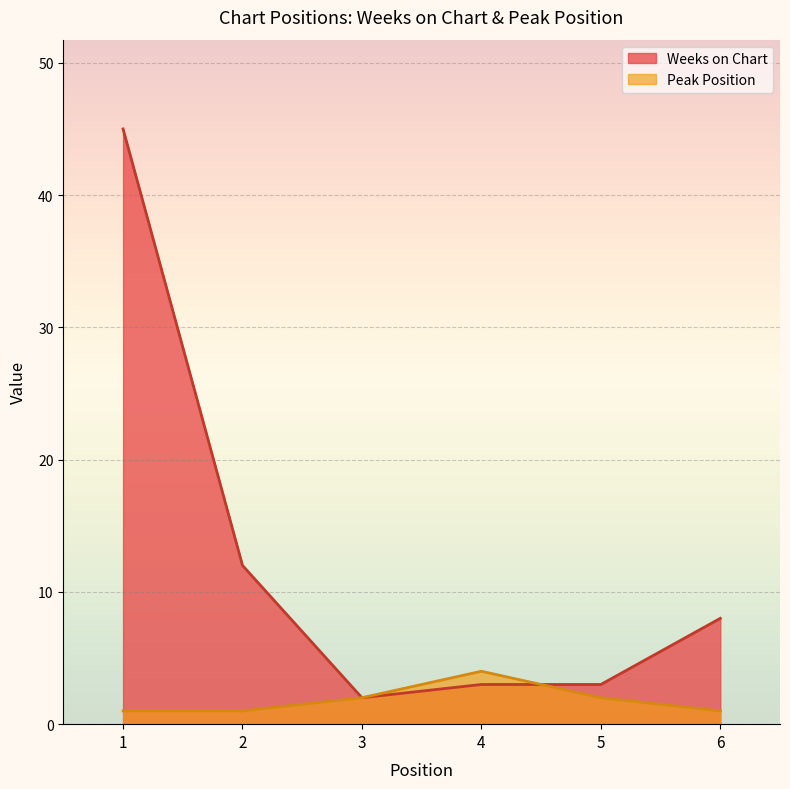

At how many categories does at least one series exceed 3?

4